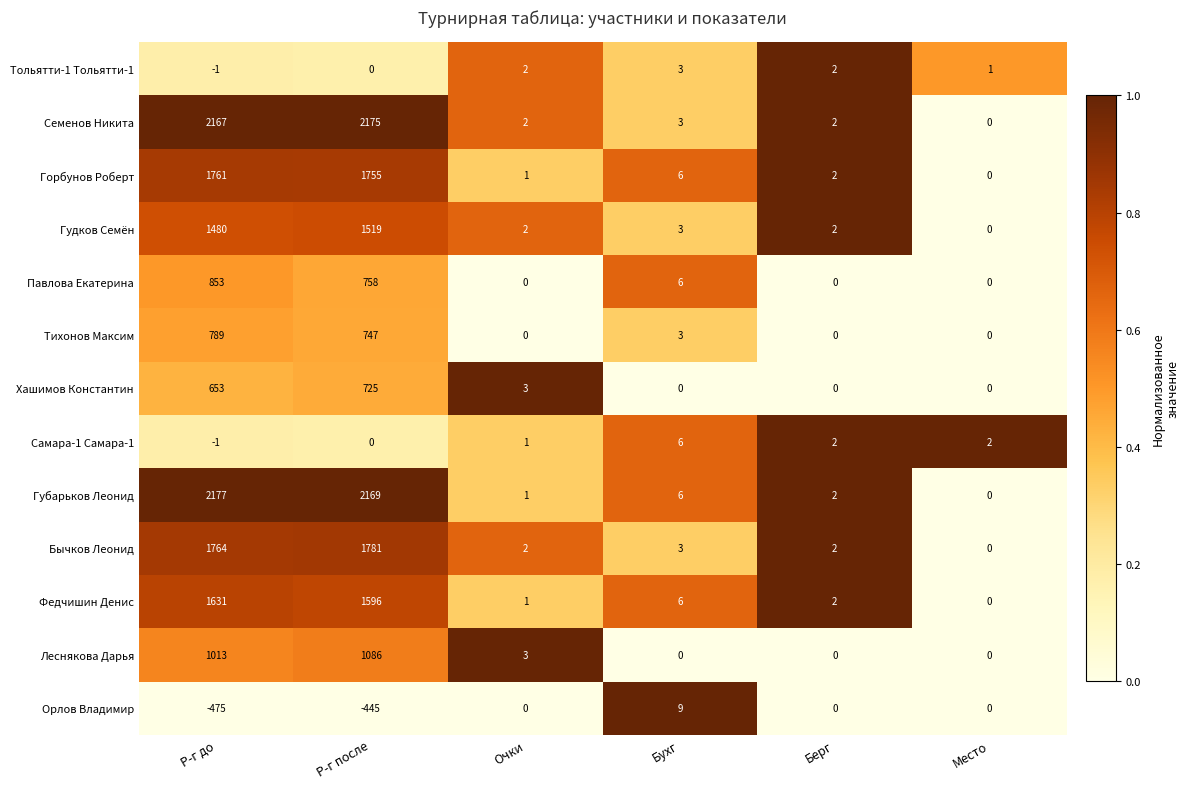

List the series in order of their peak value, highest first.

Губарьков Леонид, Семенов Никита, Бычков Леонид, Горбунов Роберт, Федчишин Денис, Гудков Семён, Леснякова Дарья, Павлова Екатерина, Тихонов Максим, Хашимов Константин, Орлов Владимир, Самара-1 Самара-1, Тольятти-1 Тольятти-1